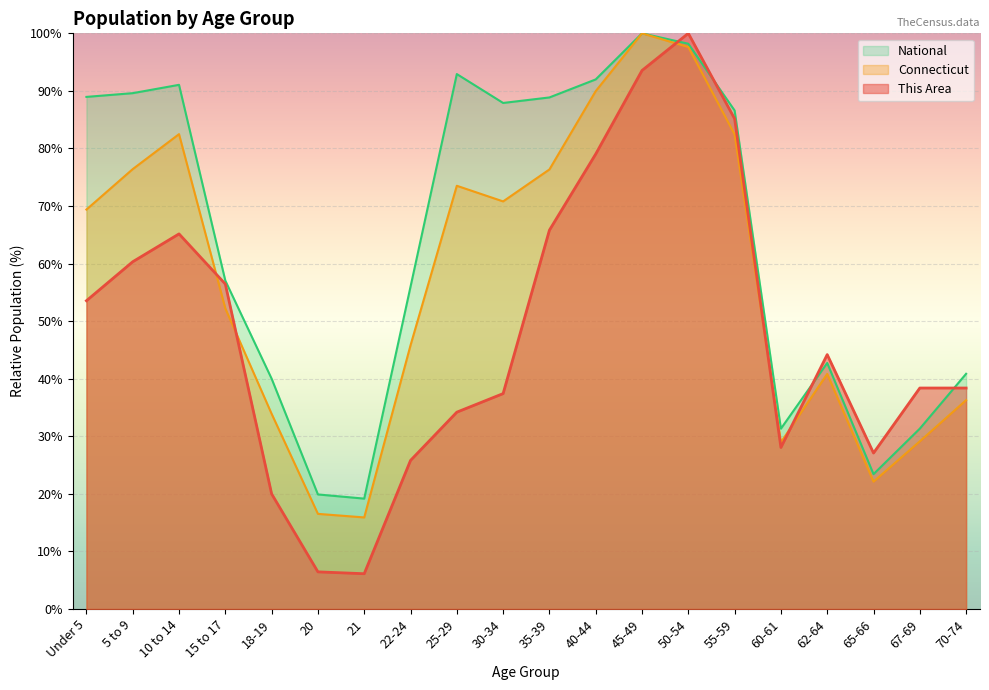

Which category has the highest value across all series?

50-54